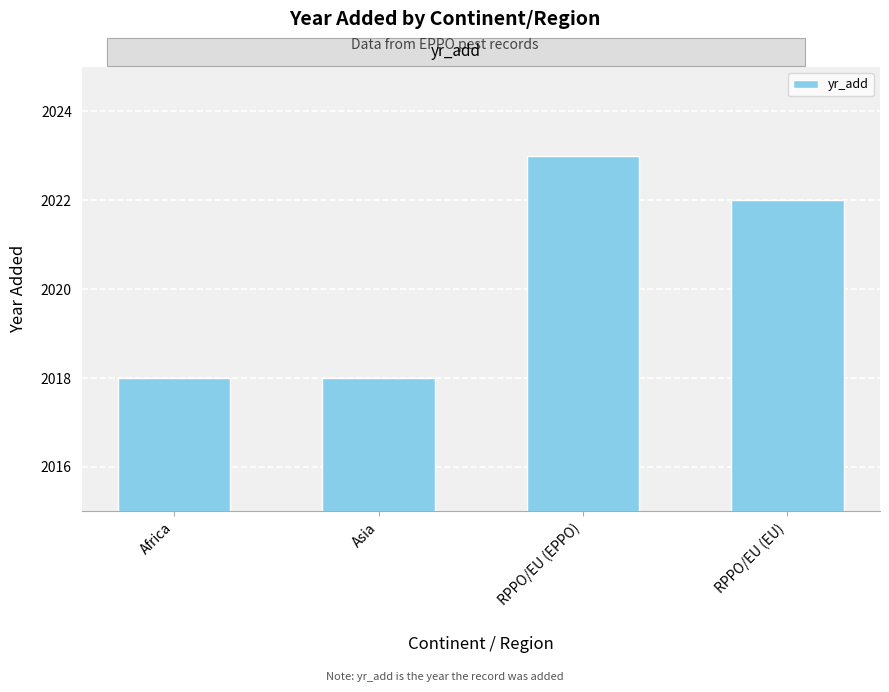

What is the ratio of the value at Africa to the value at Asia?

1.0